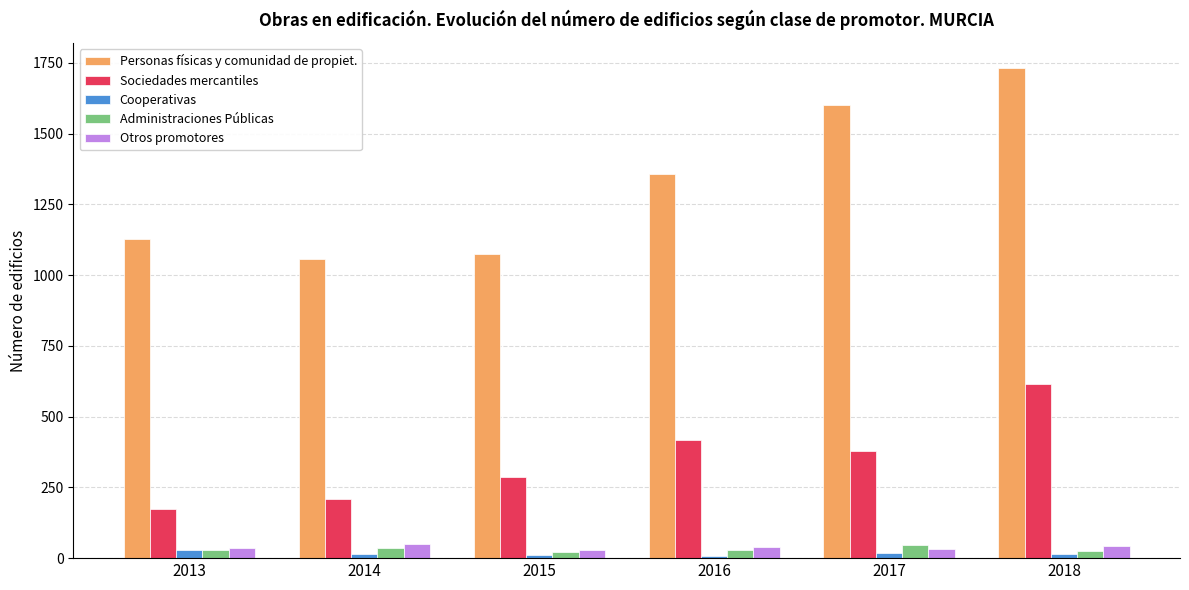

What is the maximum value for Personas físicas y comunidad de propiet.?

1733